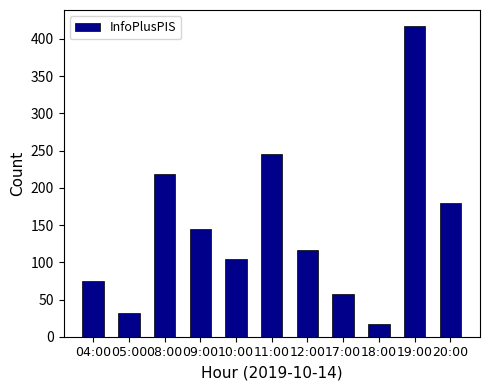

List the labels in order of value, largest first.

19:00, 11:00, 08:00, 20:00, 09:00, 12:00, 10:00, 04:00, 17:00, 05:00, 18:00